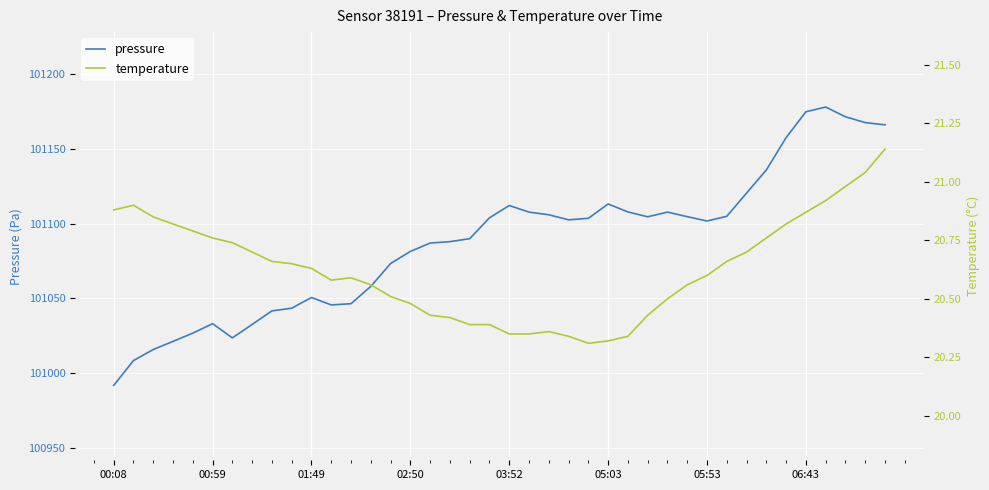

What is the average value of the pressure series?

101087.7